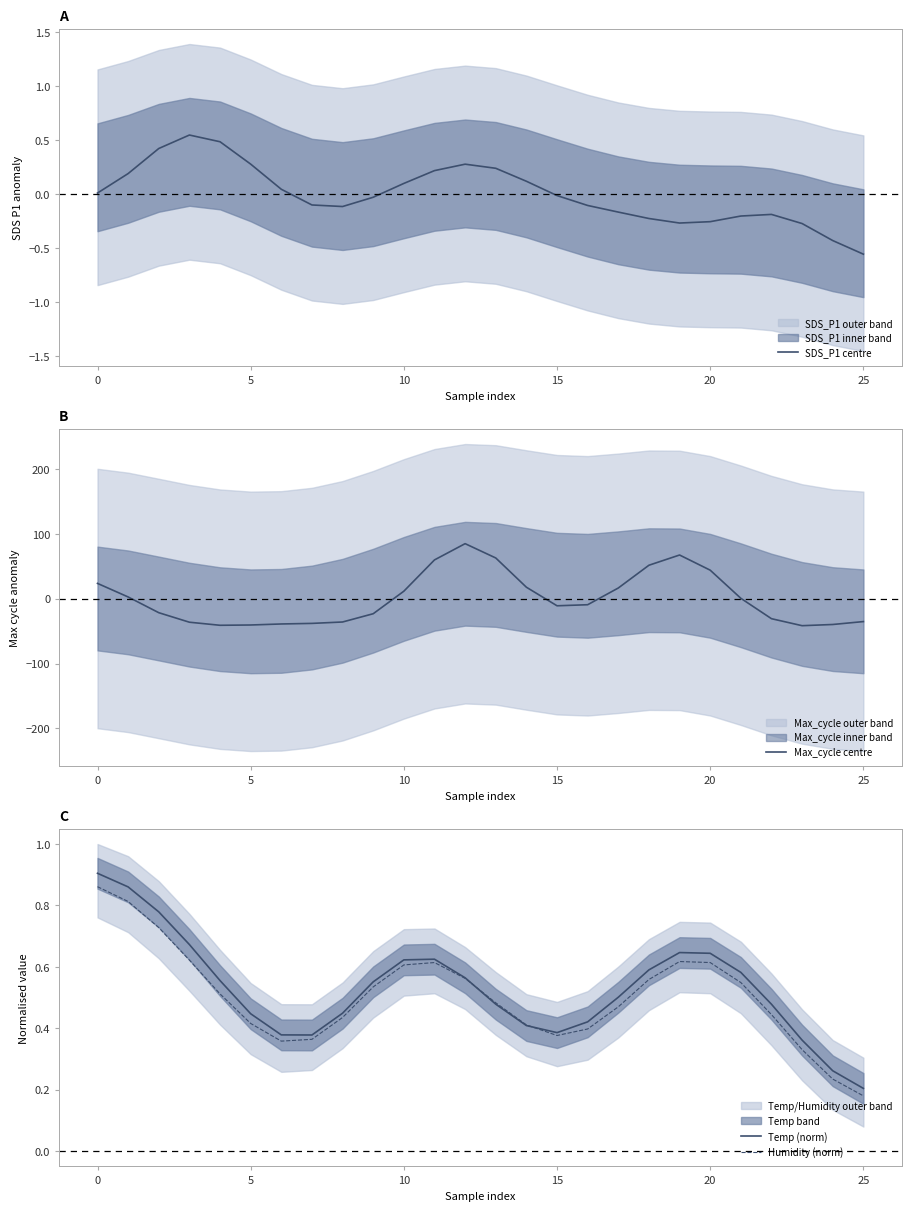

What is the value of the Humidity (norm) point at the 25th from the left?

0.2